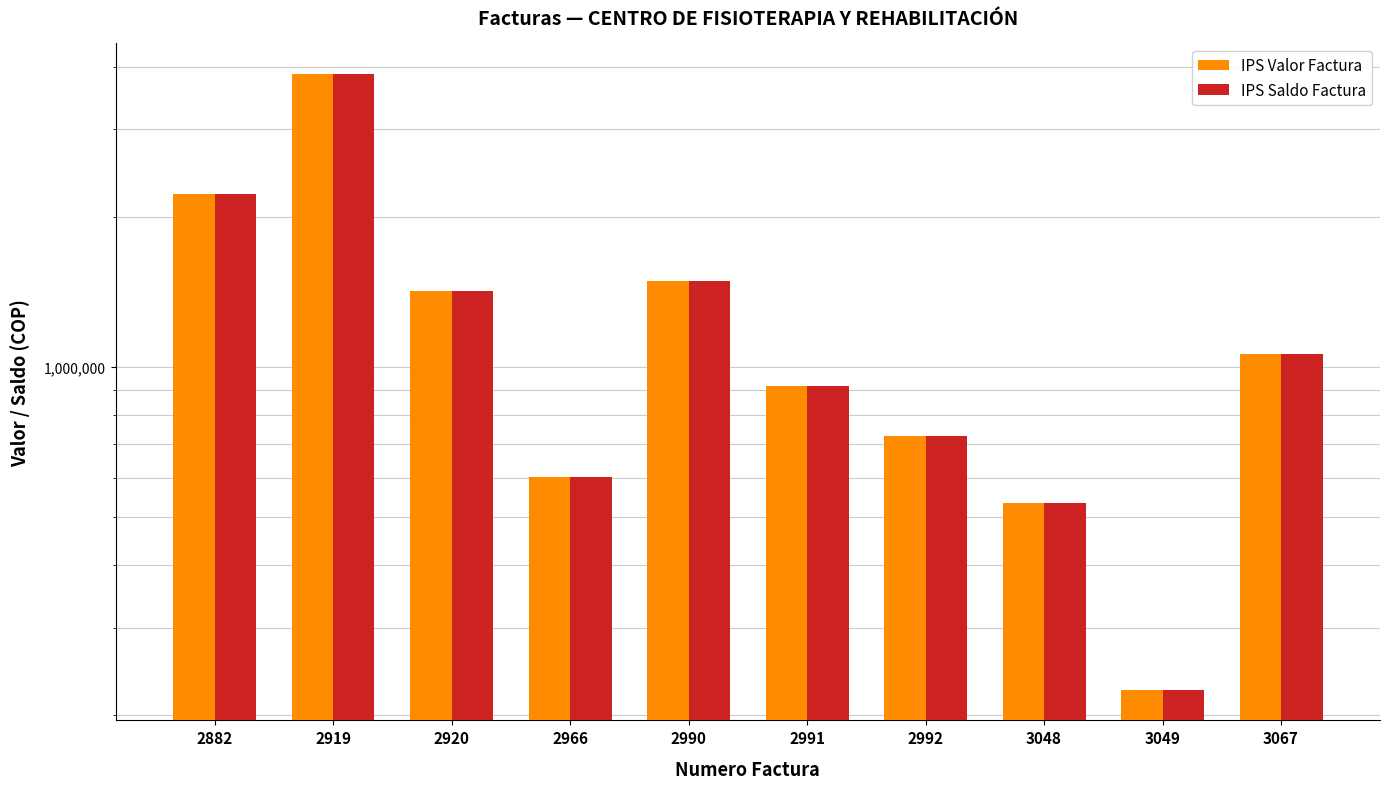

Is the value of IPS Valor Factura at 2966 greater than the value of IPS Saldo Factura at 3048?

Yes